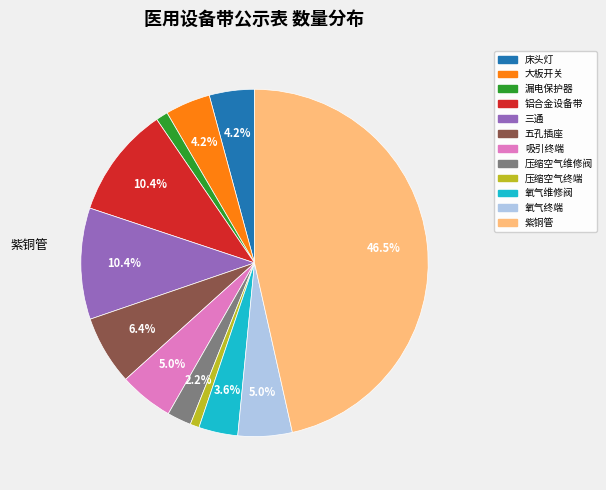

Is there a majority slice in this chart?

No